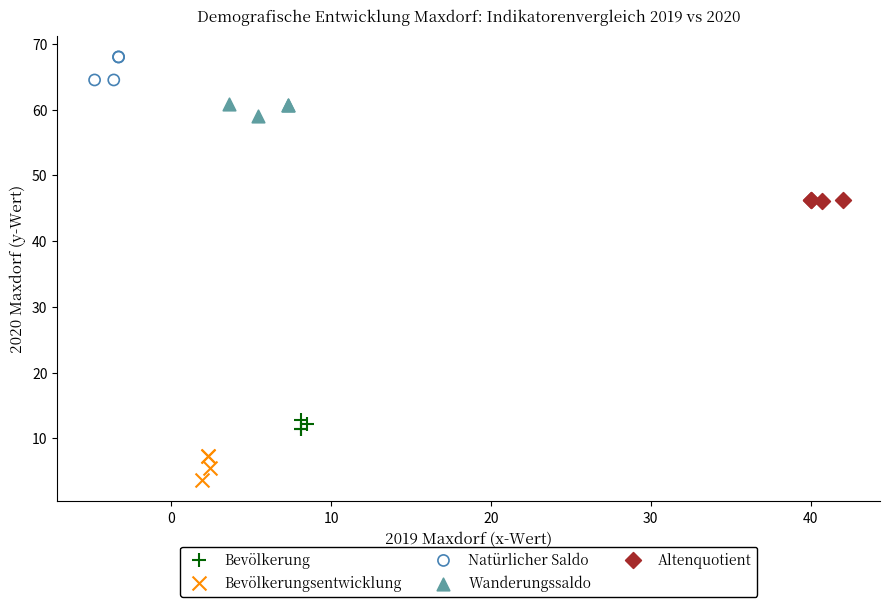

What are all the series names shown in the legend?

Bevölkerung, Bevölkerungsentwicklung, Natürlicher Saldo, Wanderungssaldo, Altenquotient